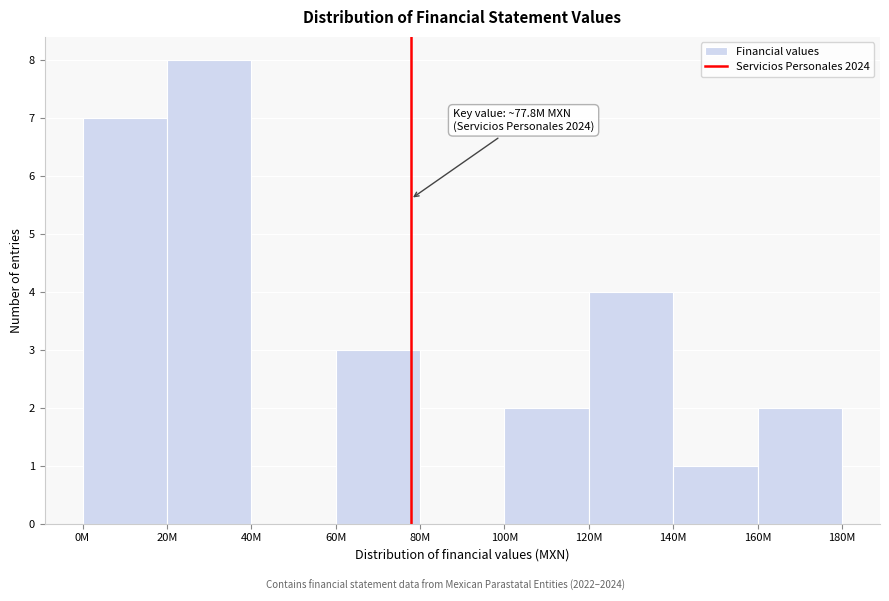

Reading right to left, transcribe all the data shown in this chart.

160M=2	140M=1	120M=4	100M=2	80M=0	60M=3	40M=0	20M=8	0M=7